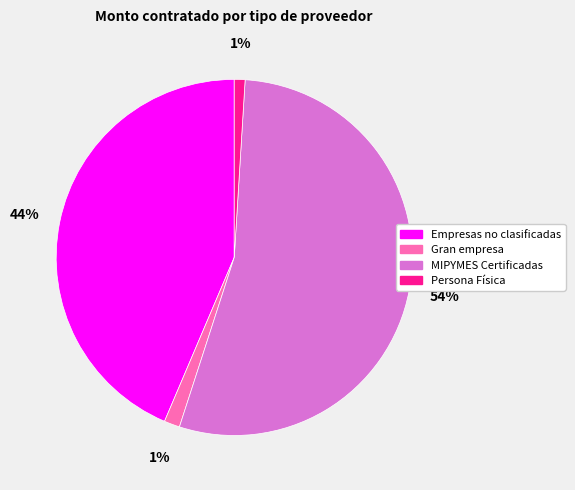

Is there a majority slice in this chart?

Yes